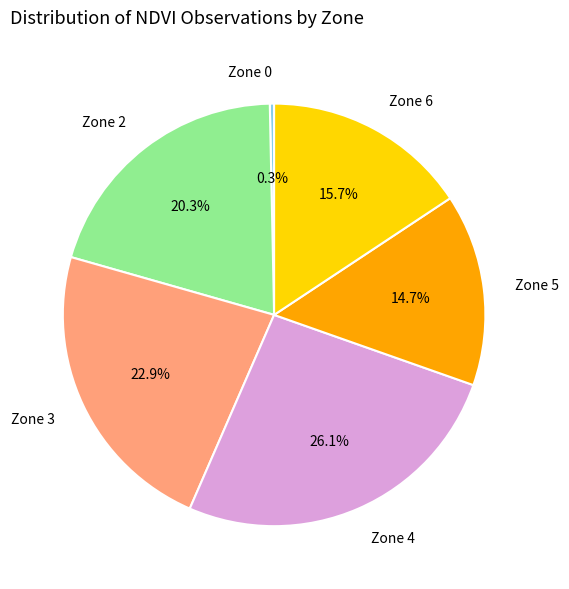

Is there any slice that represents more than half of the pie?

No